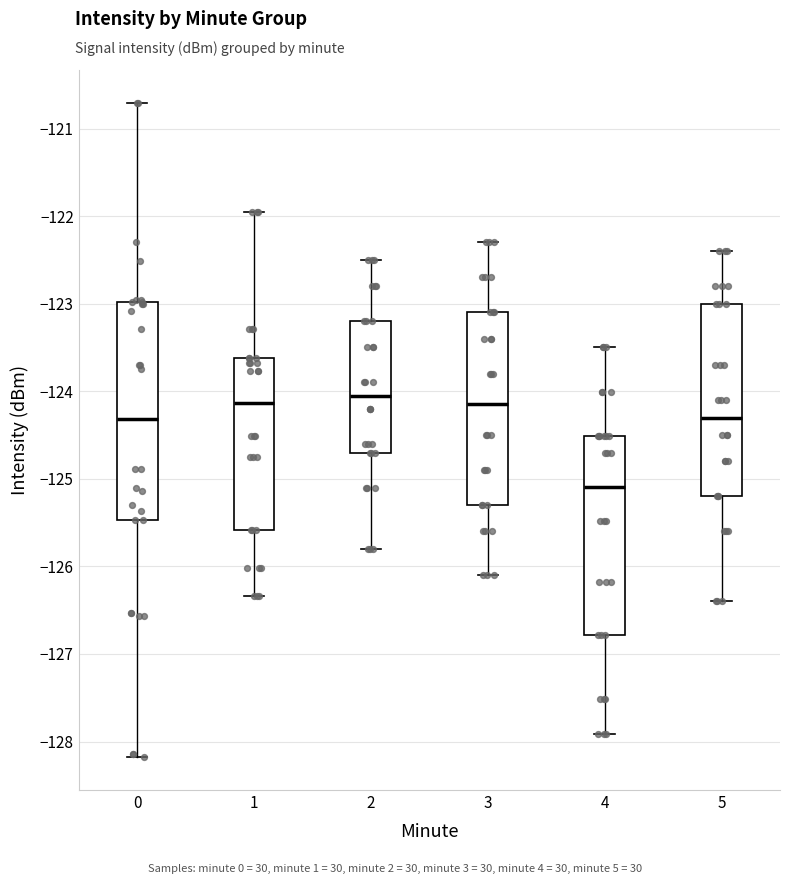

Reading left to right, transcribe this box plot: for each box, give where its median line is, the range the box spans, and where its two whiskers end, as read against the y-axis. The values are not printed on the chart, so give them approximately, as read against the axis.

0: median -124.3, box -125.5 to -123.0, whiskers -128.2 to -120.7
1: median -124.1, box -125.6 to -123.6, whiskers -126.3 to -122.0
2: median -124.0, box -124.7 to -123.2, whiskers -125.8 to -122.5
3: median -124.1, box -125.3 to -123.1, whiskers -126.1 to -122.3
4: median -125.1, box -126.8 to -124.5, whiskers -127.9 to -123.5
5: median -124.3, box -125.2 to -123.0, whiskers -126.4 to -122.4